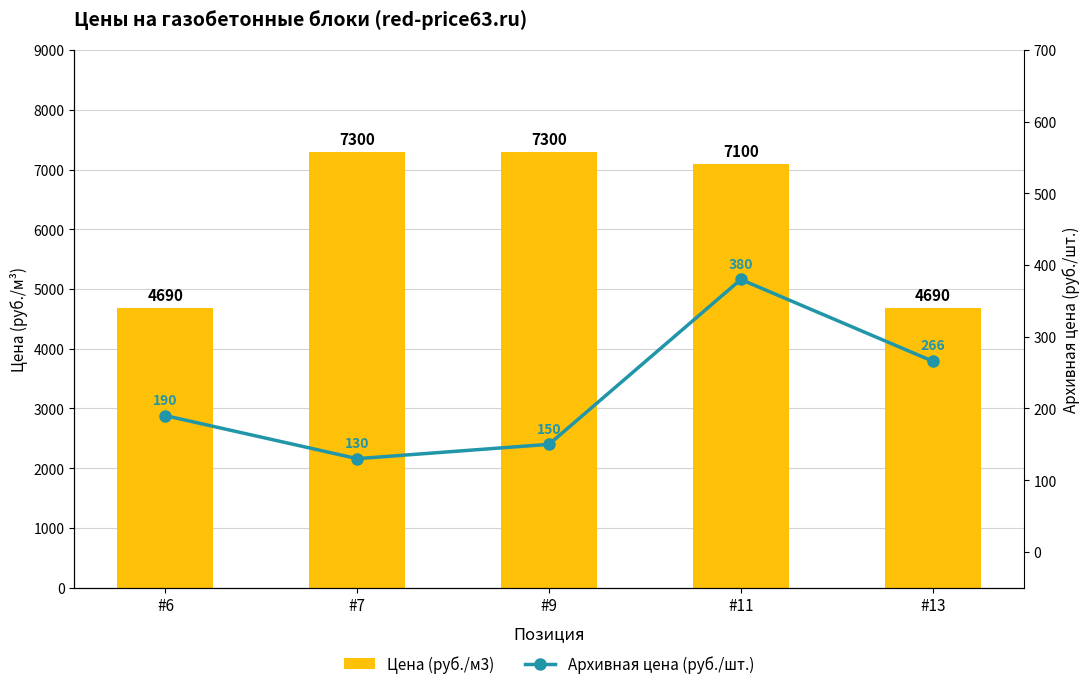

Count the number of categories in the chart.

5